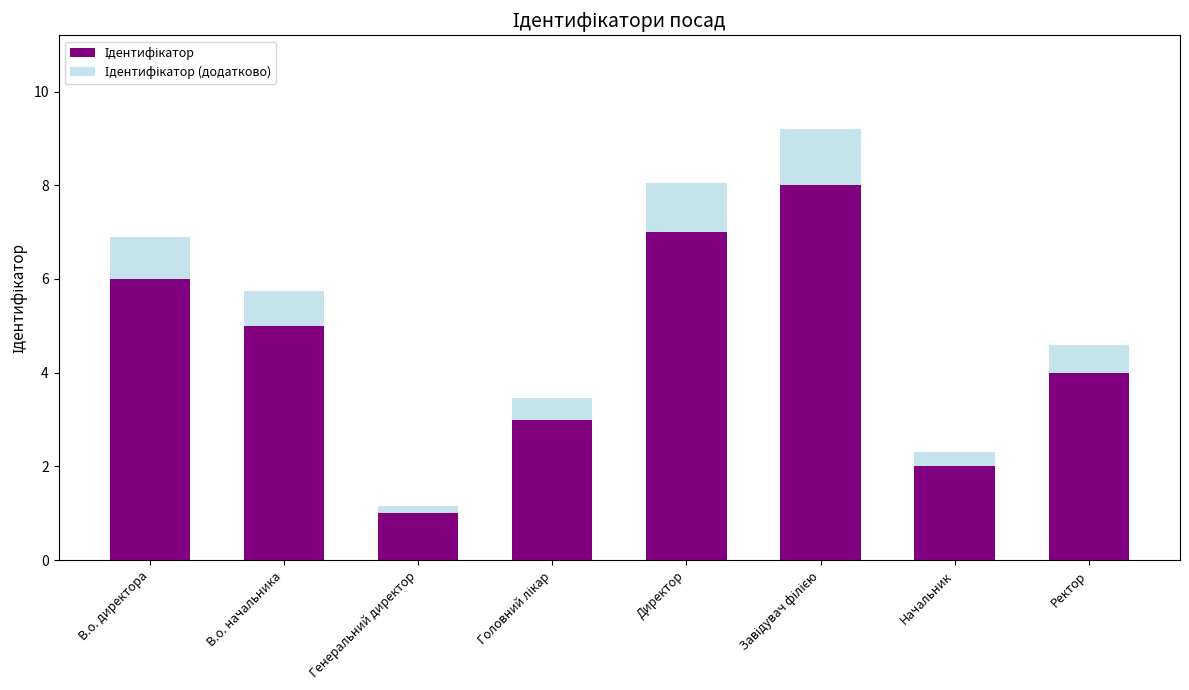

Are the bars horizontal?

No